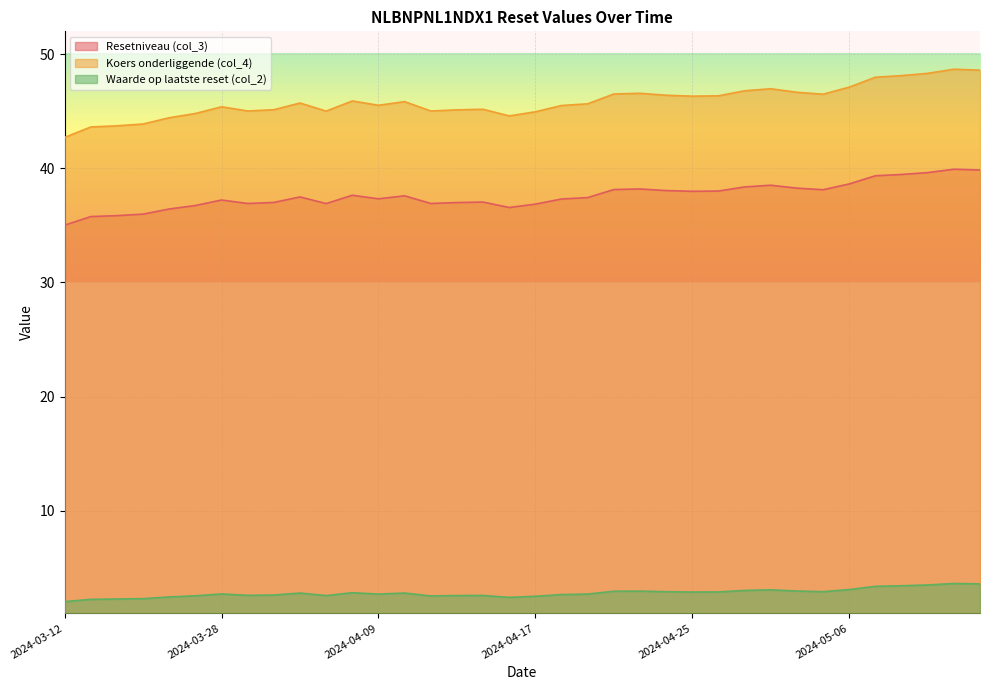

Which series has the widest spread of values?

Koers onderliggende (col_4)